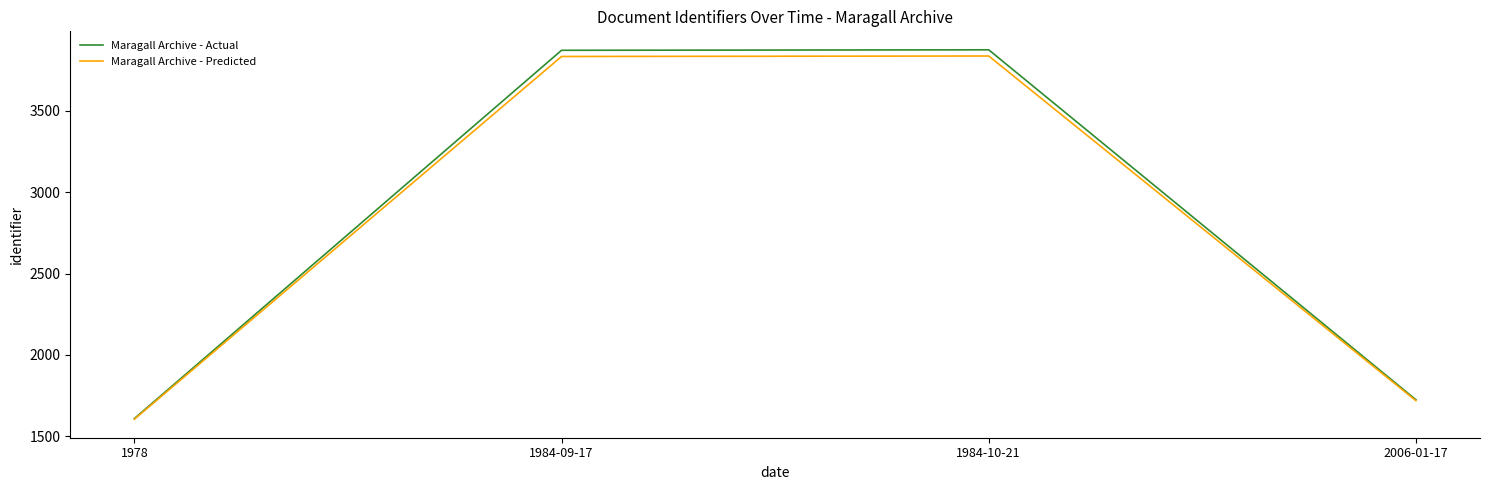

Which series has the largest range (max minus min)?

Maragall Archive - Actual